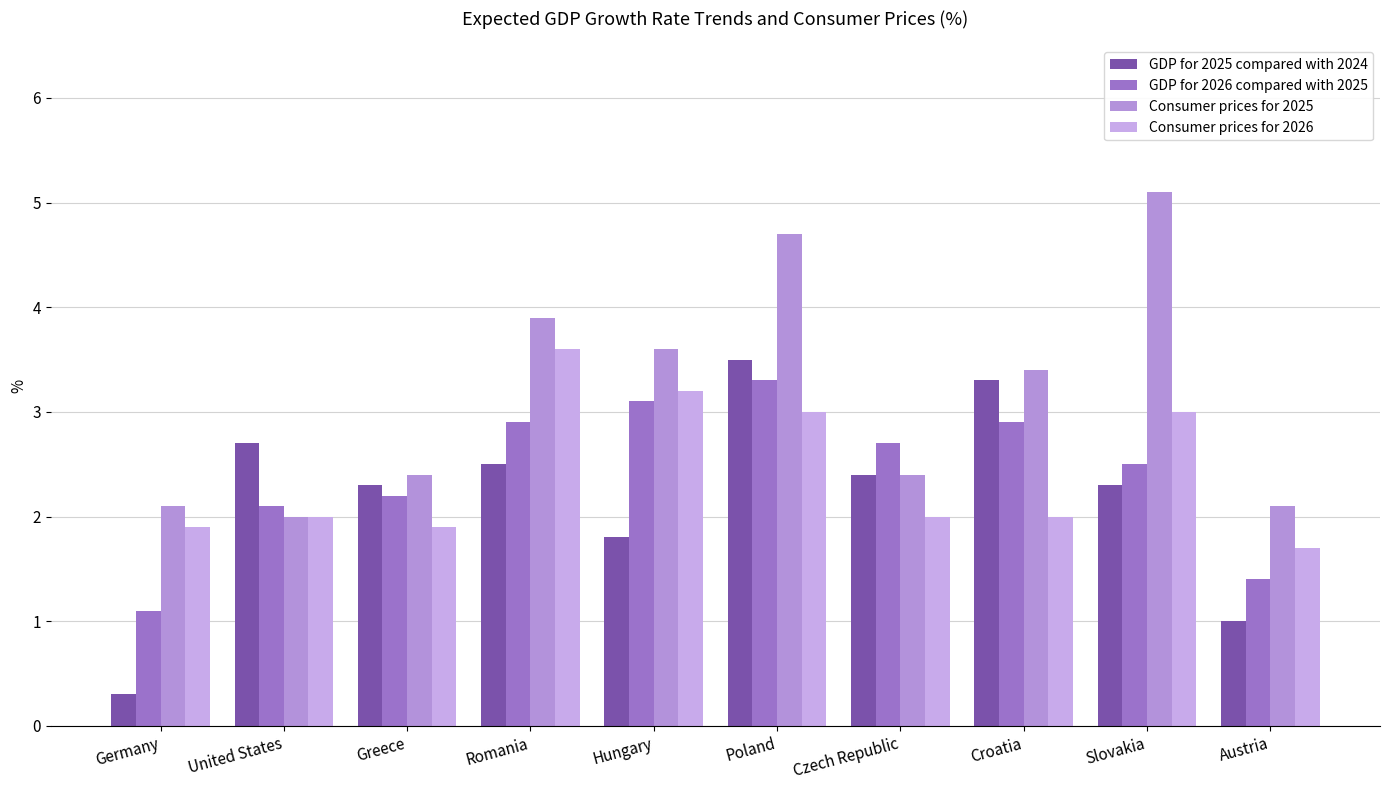

Reading right to left, what are all the values shown in this chart?

GDP for 2025 compared with 2024: Austria=1.0	Slovakia=2.3	Croatia=3.3	Czech Republic=2.4	Poland=3.5	Hungary=1.8	Romania=2.5	Greece=2.3	United States=2.7	Germany=0.3
GDP for 2026 compared with 2025: Austria=1.4	Slovakia=2.5	Croatia=2.9	Czech Republic=2.7	Poland=3.3	Hungary=3.1	Romania=2.9	Greece=2.2	United States=2.1	Germany=1.1
Consumer prices for 2025: Austria=2.1	Slovakia=5.1	Croatia=3.4	Czech Republic=2.4	Poland=4.7	Hungary=3.6	Romania=3.9	Greece=2.4	United States=2.0	Germany=2.1
Consumer prices for 2026: Austria=1.7	Slovakia=3.0	Croatia=2.0	Czech Republic=2.0	Poland=3.0	Hungary=3.2	Romania=3.6	Greece=1.9	United States=2.0	Germany=1.9